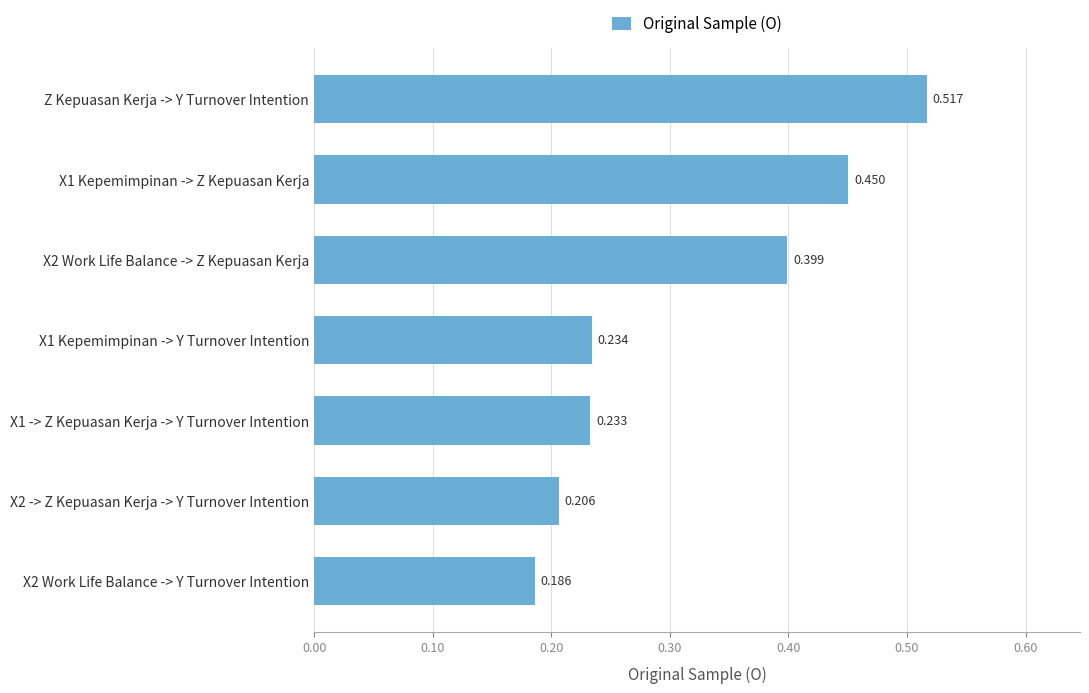

What is the difference between the maximum and minimum values?

0.3